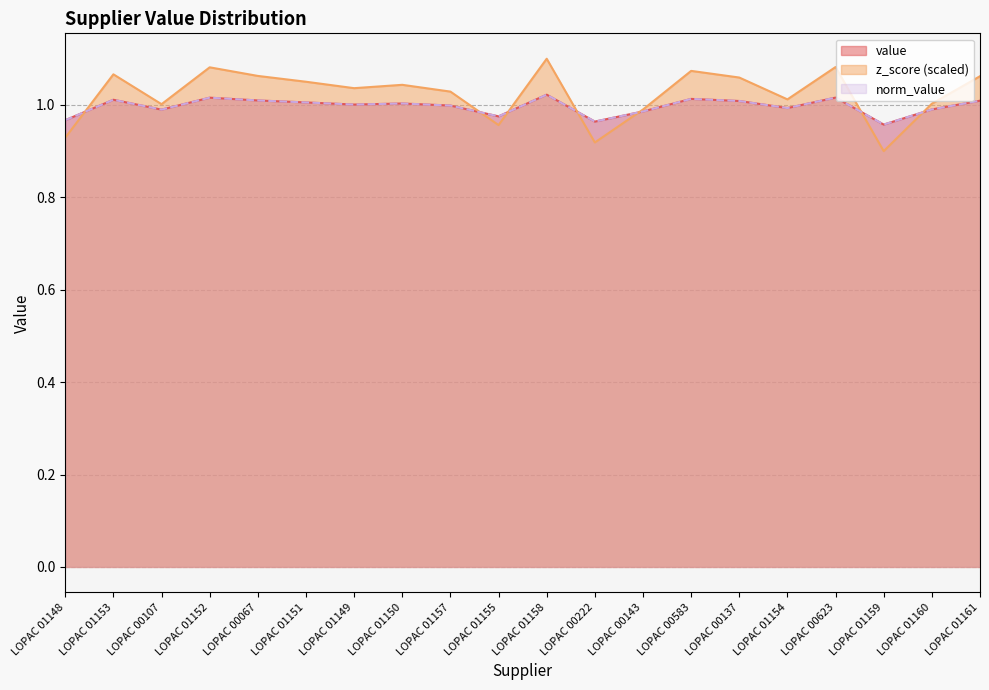

At which category does value reach its first local valley?

LOPAC 00107